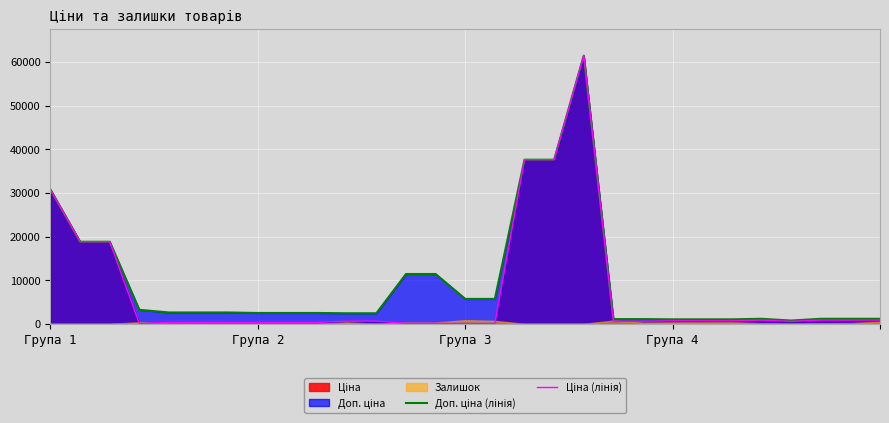

Which category has the highest value in the Доп. ціна (лінія) series?

18